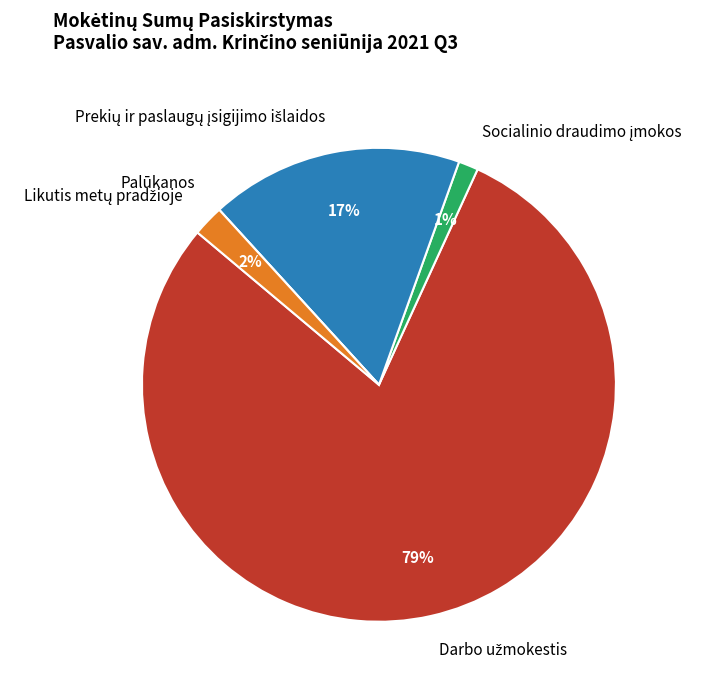

Does any single category account for the majority?

Yes